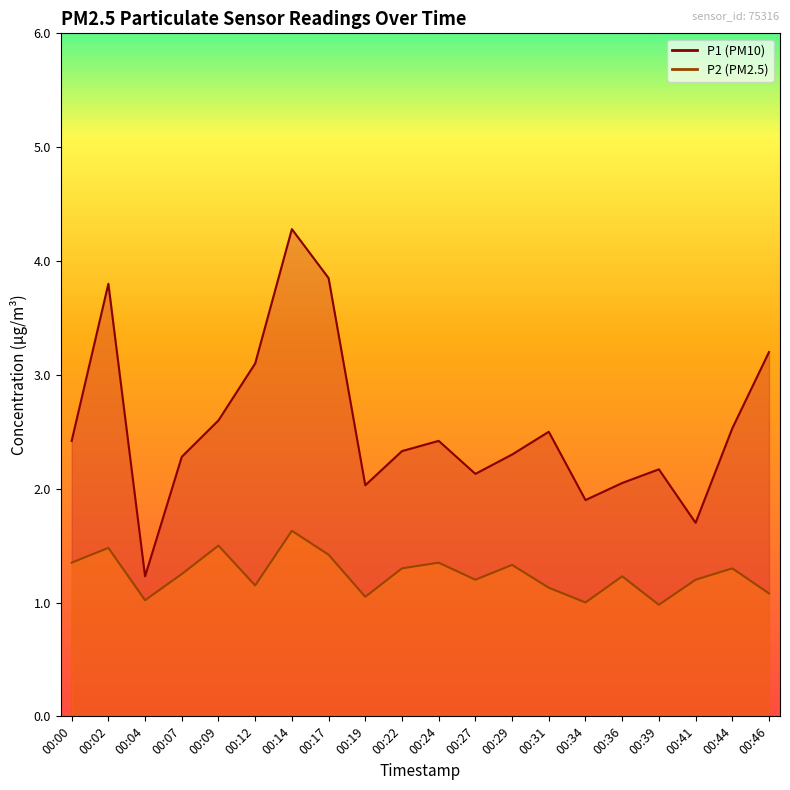

True or false: P1 and P2 cross at least once.

False